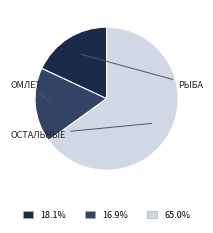

Does any single category account for the majority?

Yes